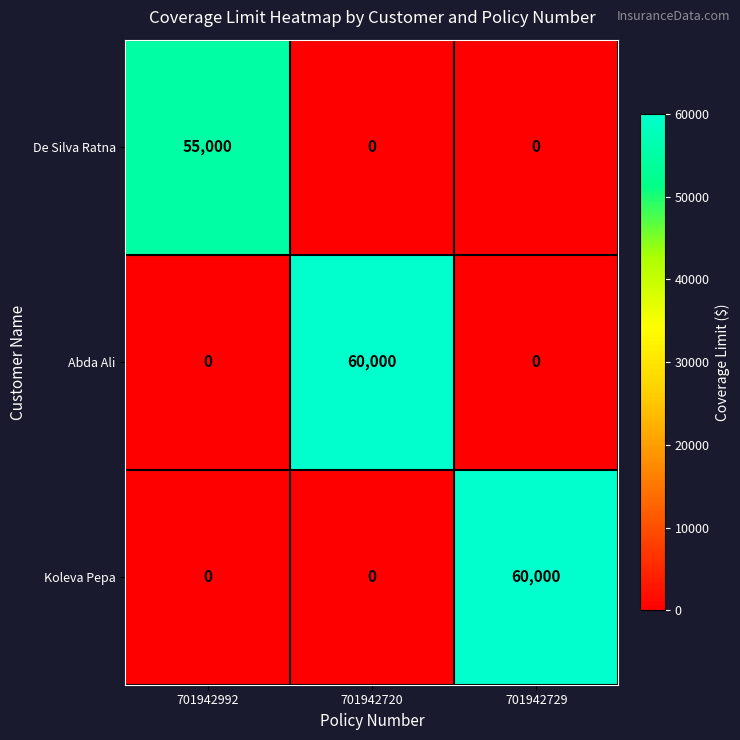

Reading left to right, extract all data points from this chart.

De Silva Ratna: 55000	0	0
Abda Ali: 0	60000	0
Koleva Pepa: 0	0	60000